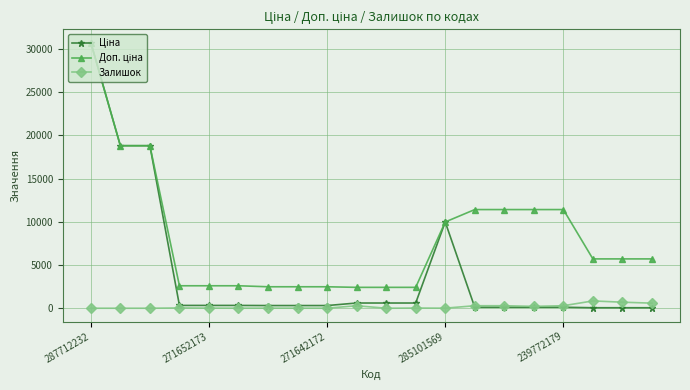

Is this an area chart (filled region under the line)?

No